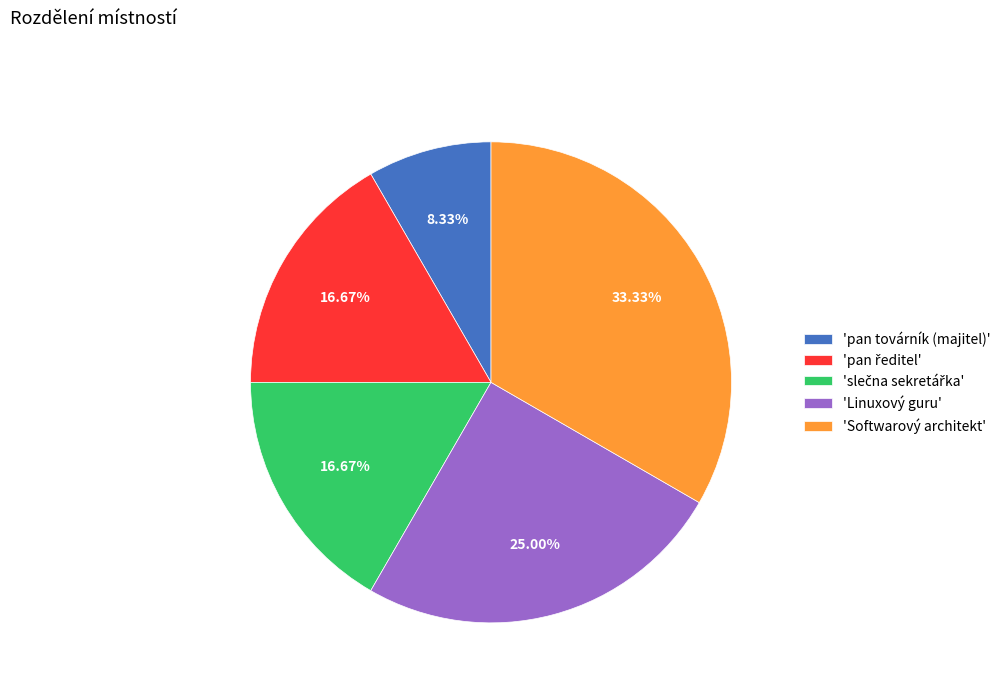

Which slice is the largest?

'Softwarový architekt'